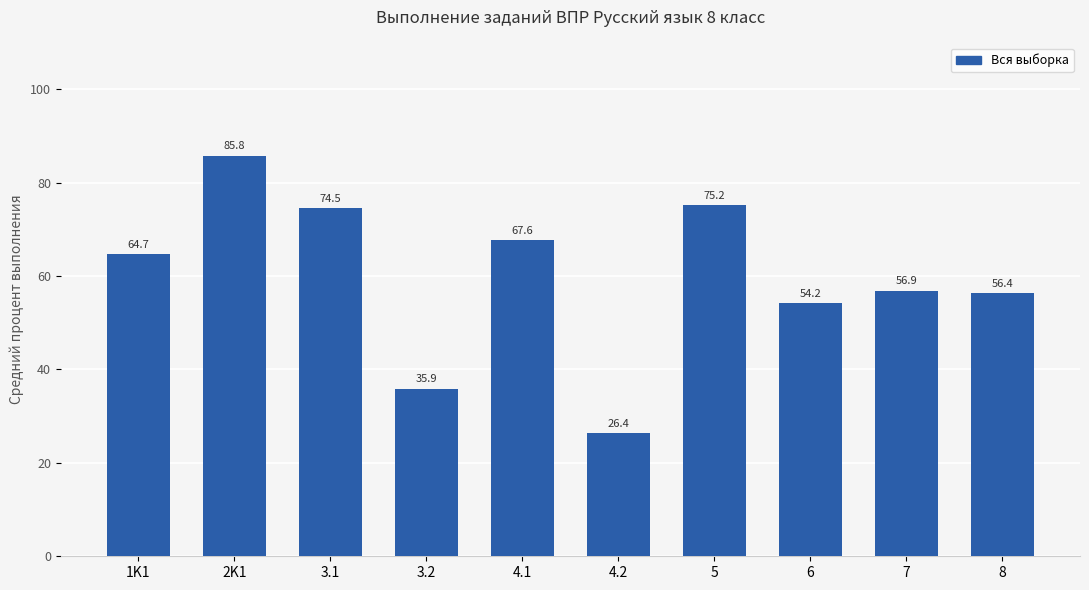

Which category has the lowest value across all series?

4.2